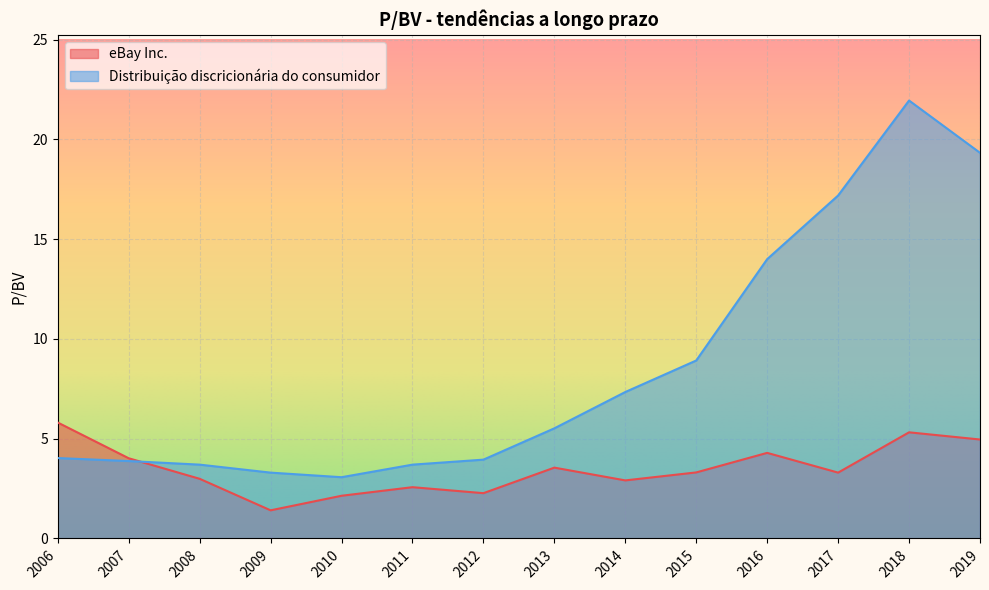

At which category does Distribuição discricionária do consumidor reach its first local valley?

2010